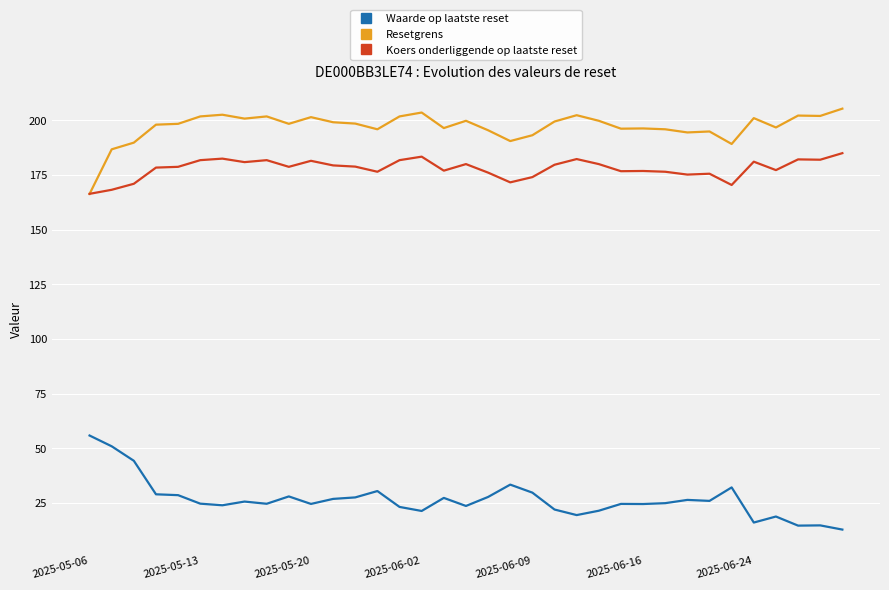

What is the difference between the second highest and minimum values in the Koers onderliggende op laatste reset series?

17.0